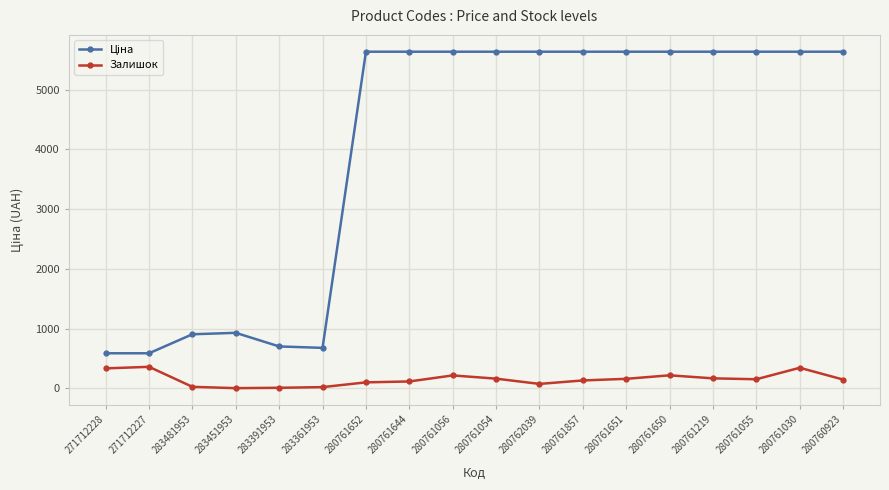

How many lines are shown in the chart?

2